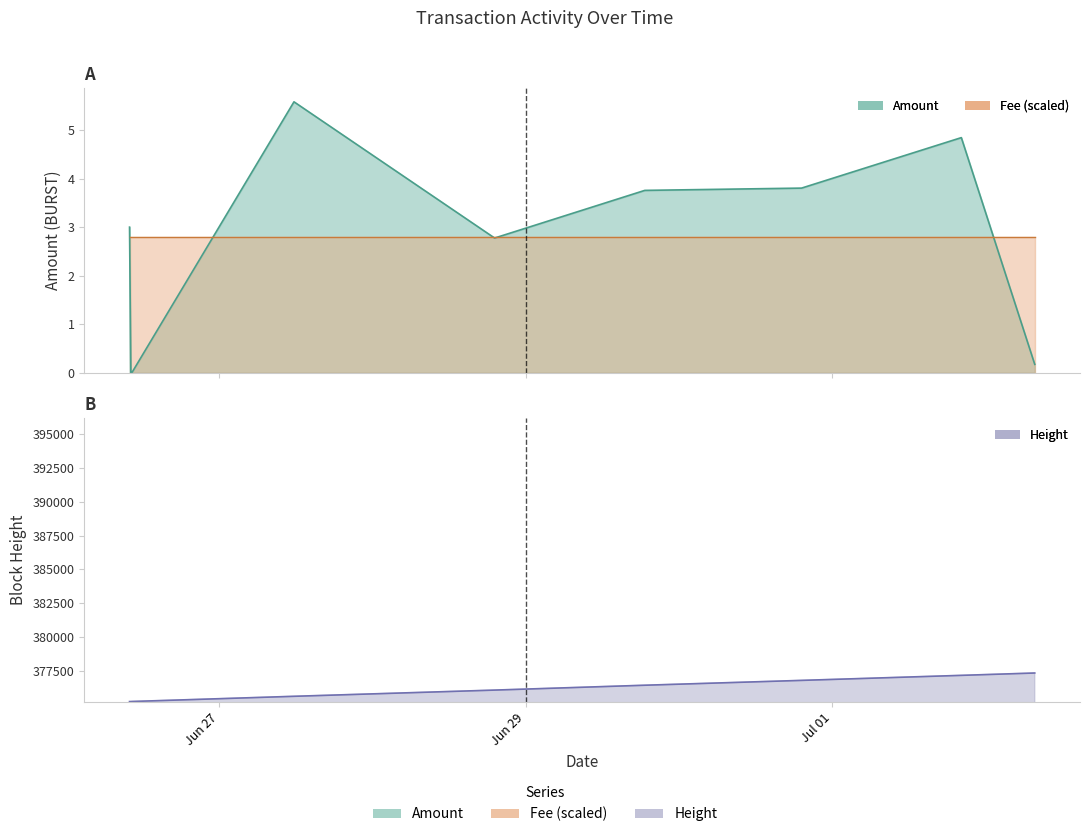

At which category does the data reach its first local peak?

2017-06-27 11:43:40